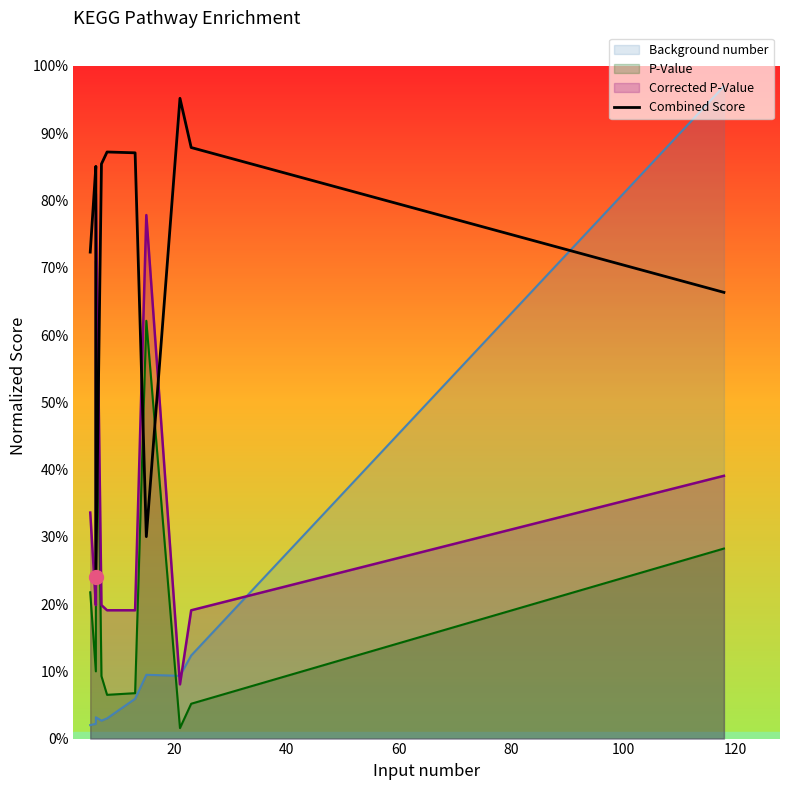

How many interior local valleys (lower than both neighbors) does the data have?

2